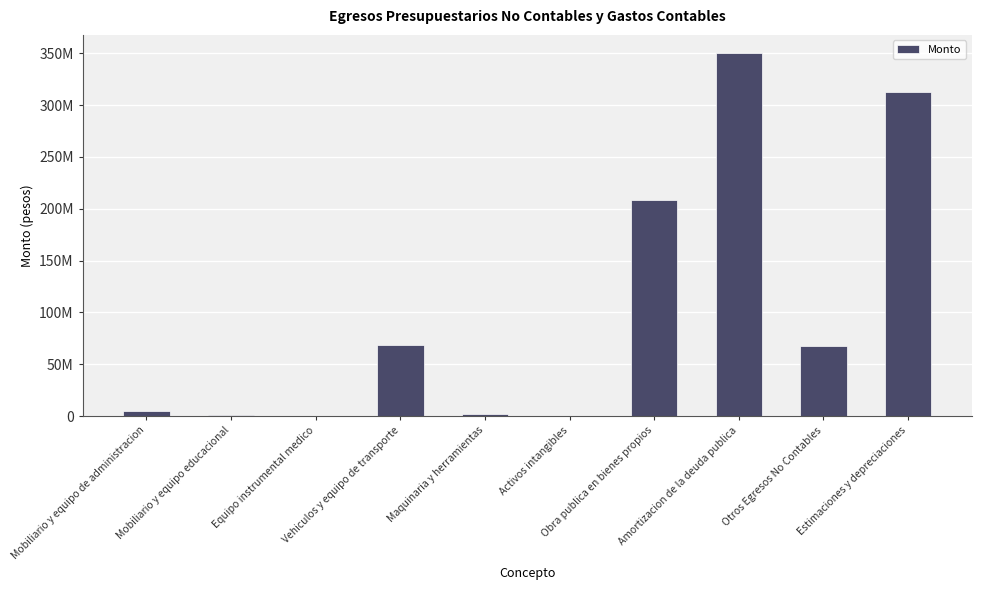

What is the average value?

101541542